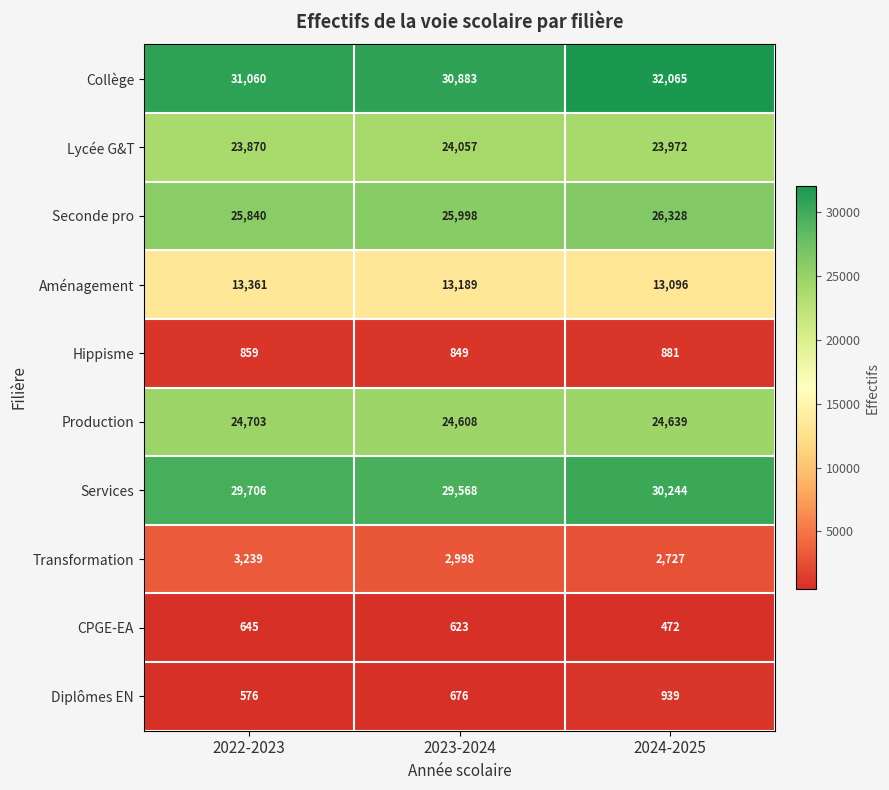

Which series has the largest total across all categories?

Collège